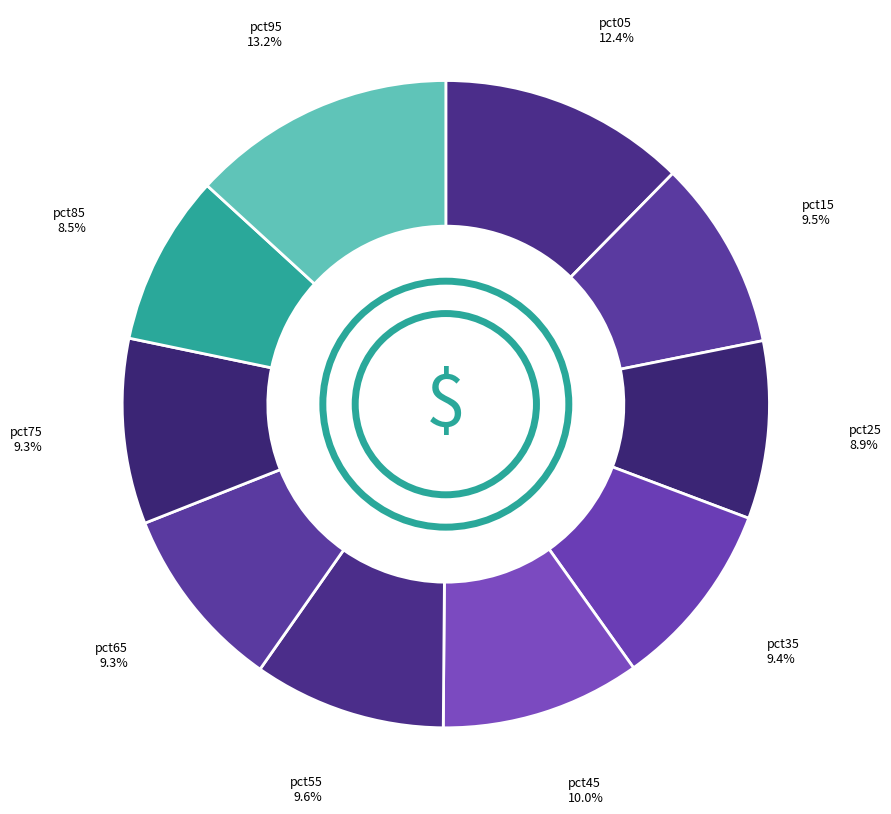

How many slices are in this pie chart?

10